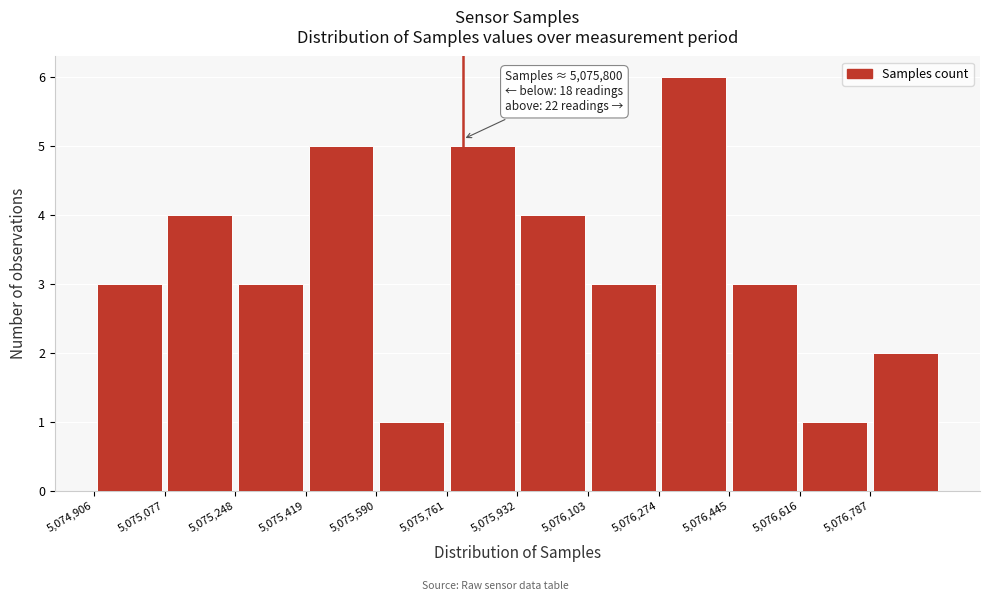

Over which range of the x-axis is the bar tallest?

5076280 to 5076440